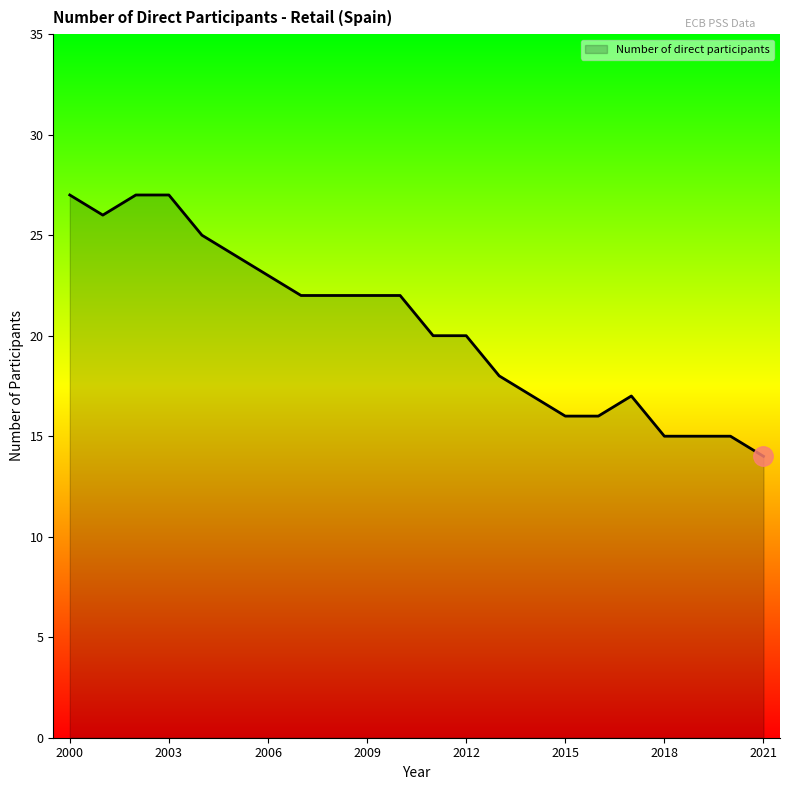

How many lines are shown in the chart?

1